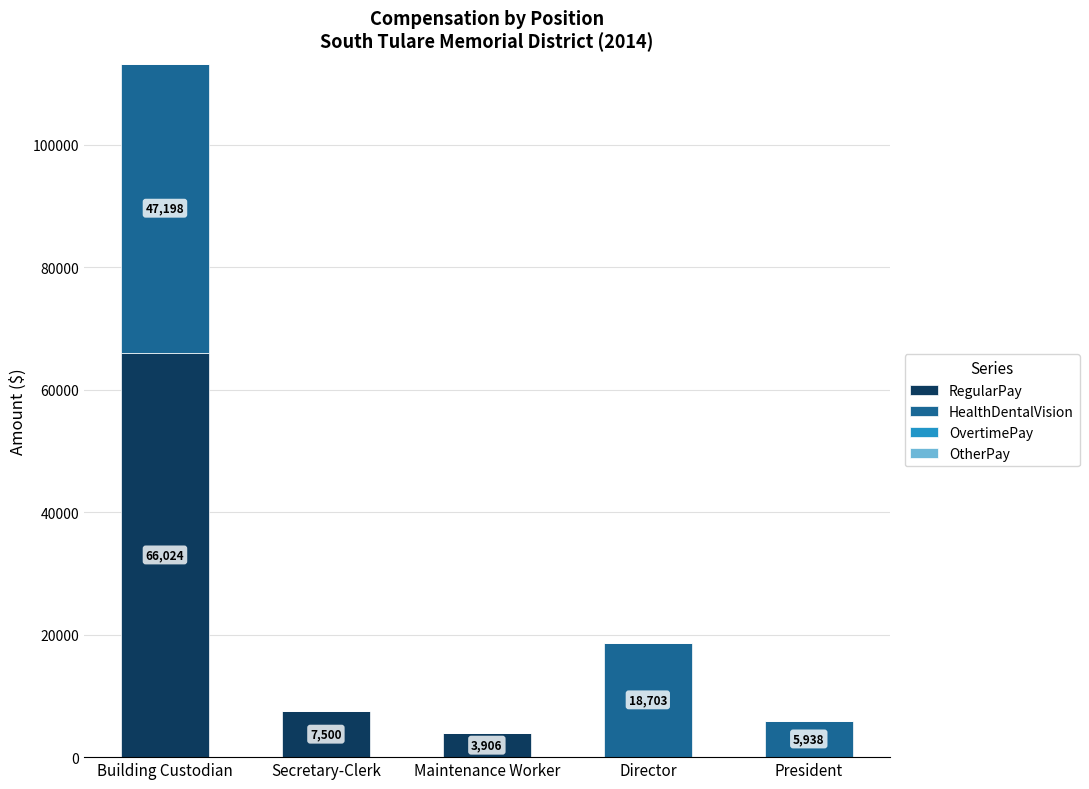

Does the chart contain stacked bars?

Yes